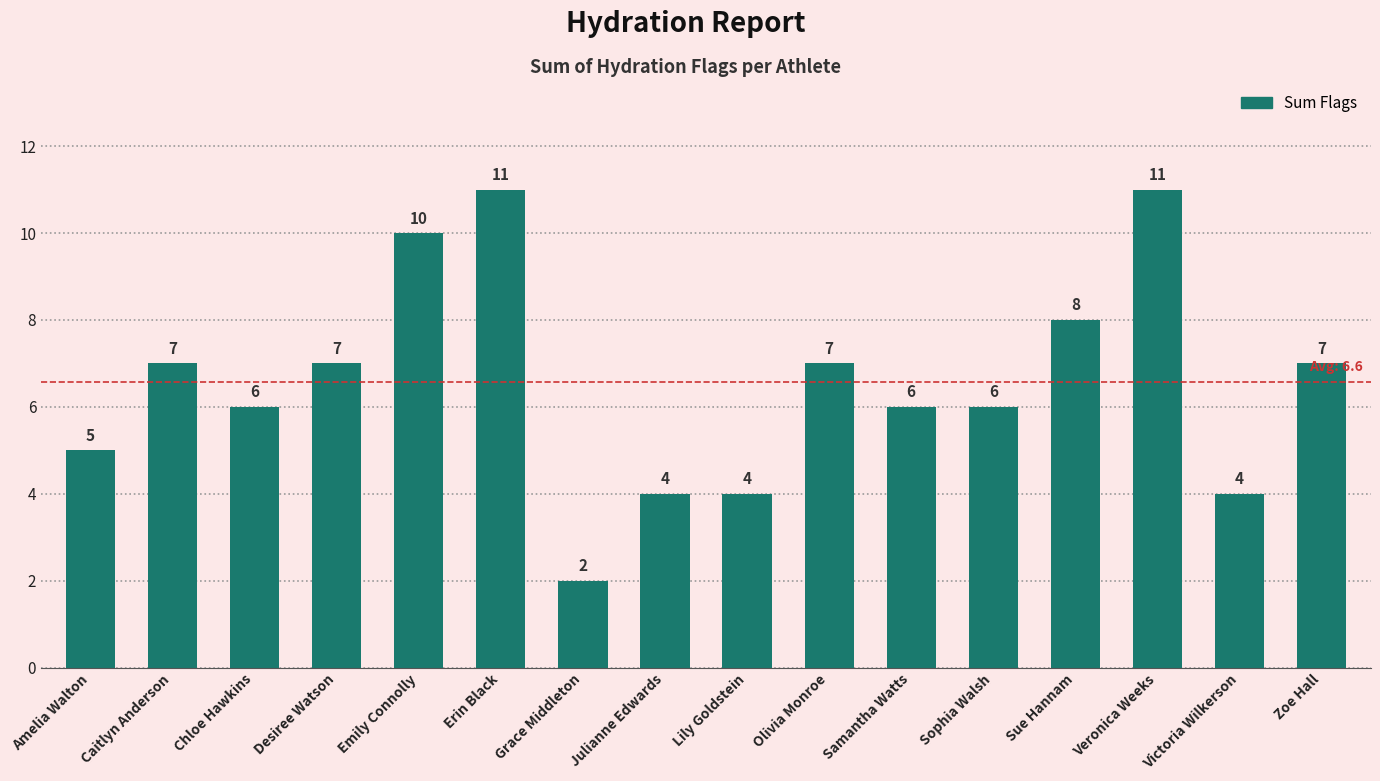

True or false: the data shows 8 at Sue Hannam.

True